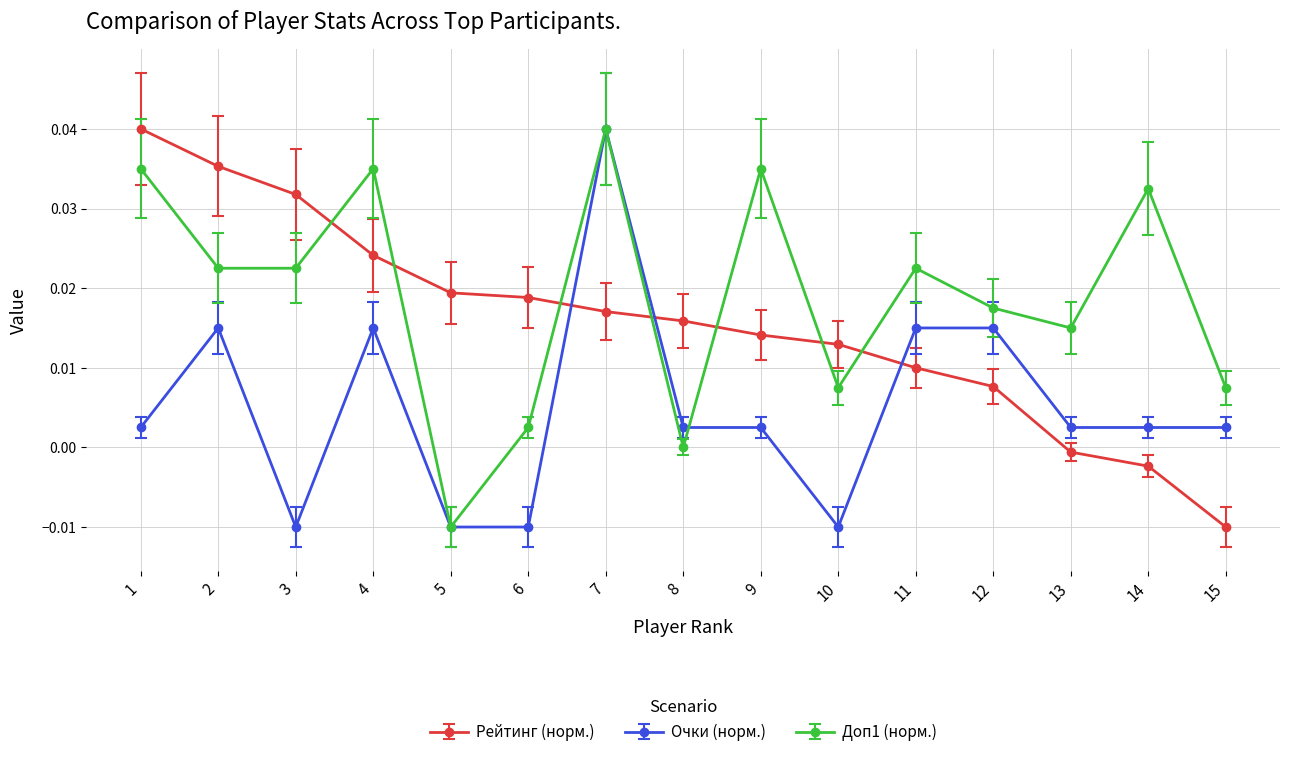

How many times do Рейтинг (норм.) and Доп1 (норм.) cross each other?

7